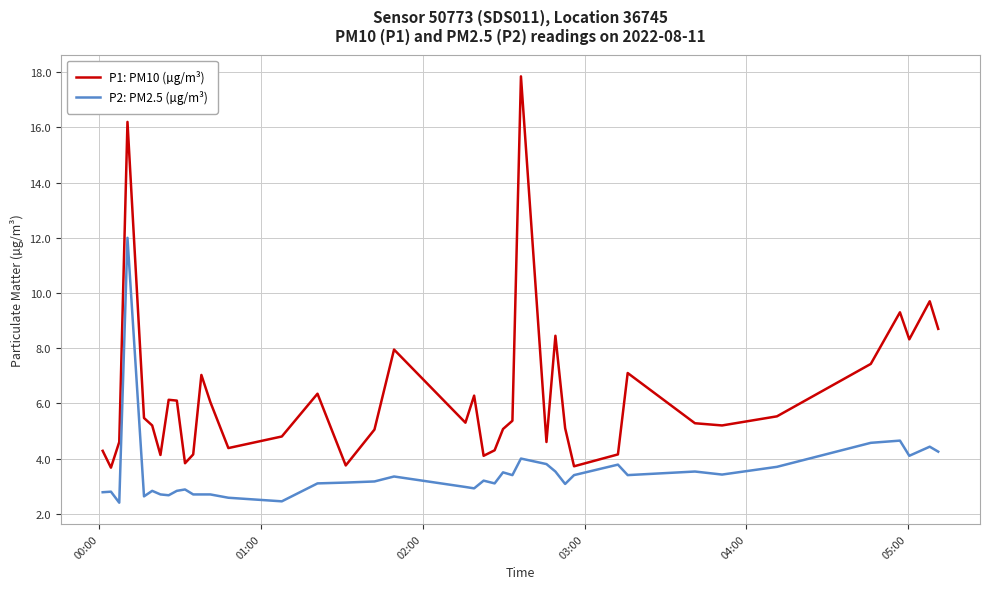

True or false: P1: PM10 (µg/m³) and P2: PM2.5 (µg/m³) intersect in this chart.

False